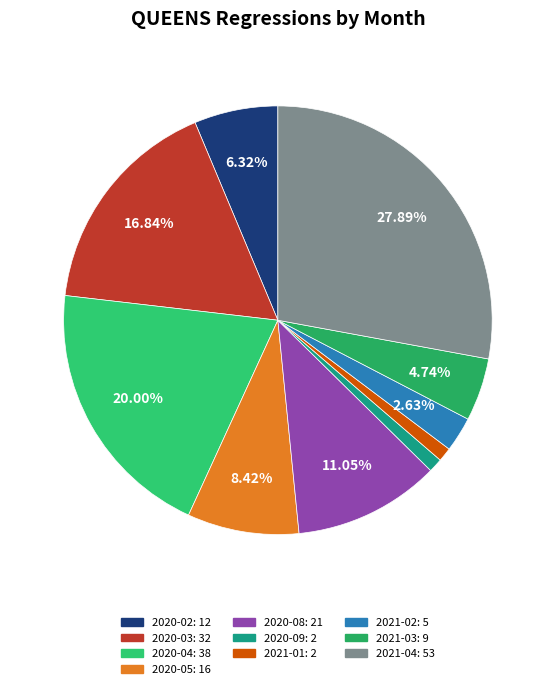

Which slice is the smallest?

2020-09